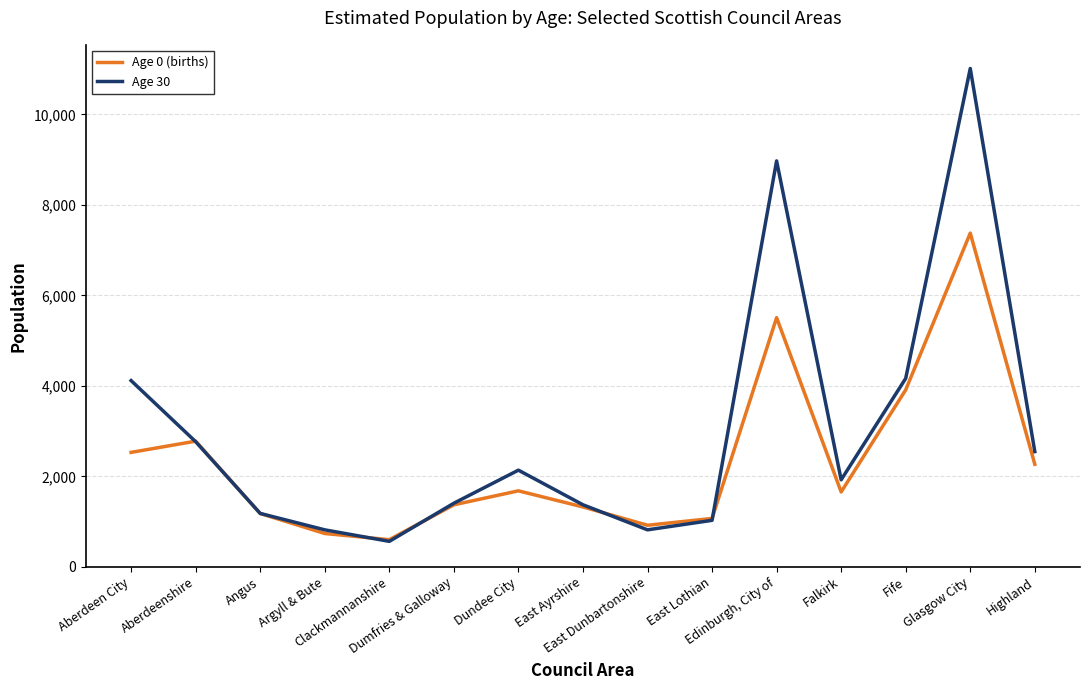

Read the Age 0 (births) value at Aberdeen City, to the nearest 50.

2550